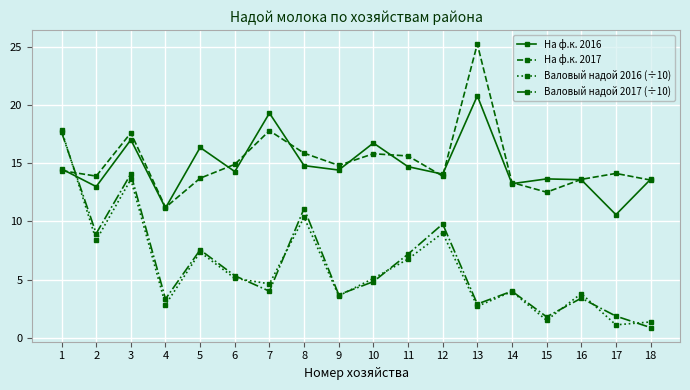

Is the value of На ф.к. 2017 at 3 greater than the value of Валовый надой 2017 (÷10) at 12?

Yes